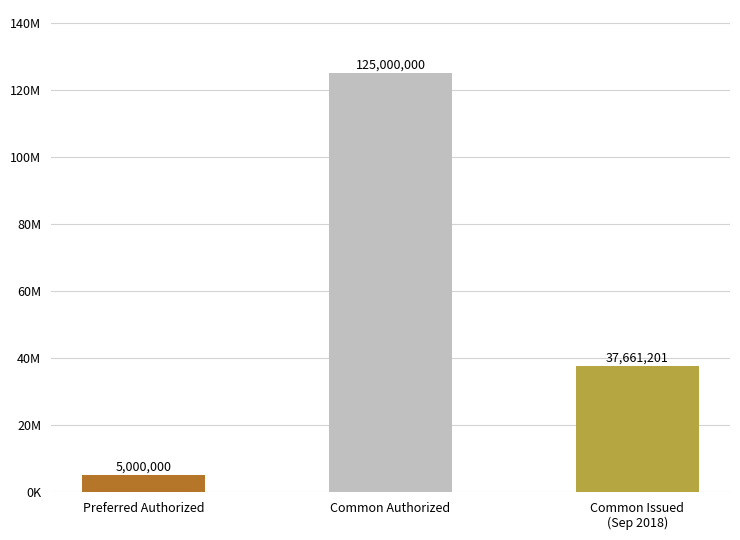

Does the chart contain stacked bars?

No